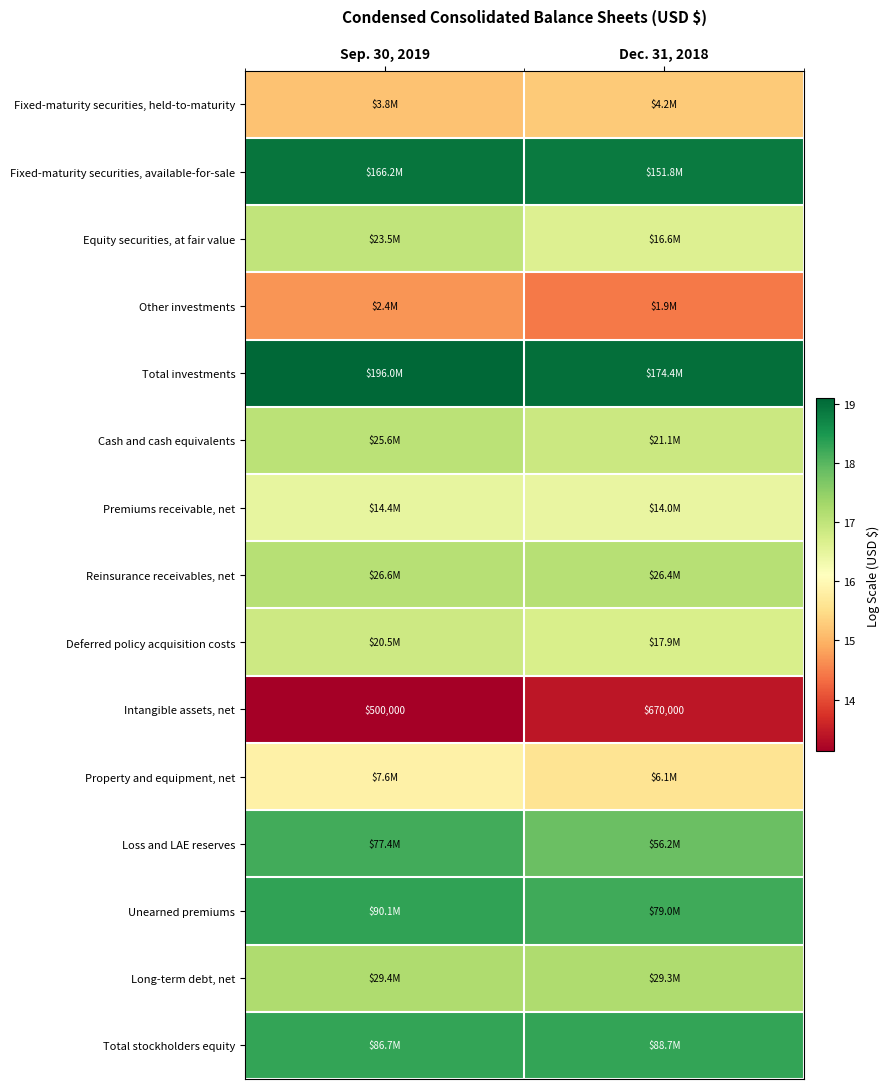

At which label does Total investments first exceed 19?

Sep. 30, 2019